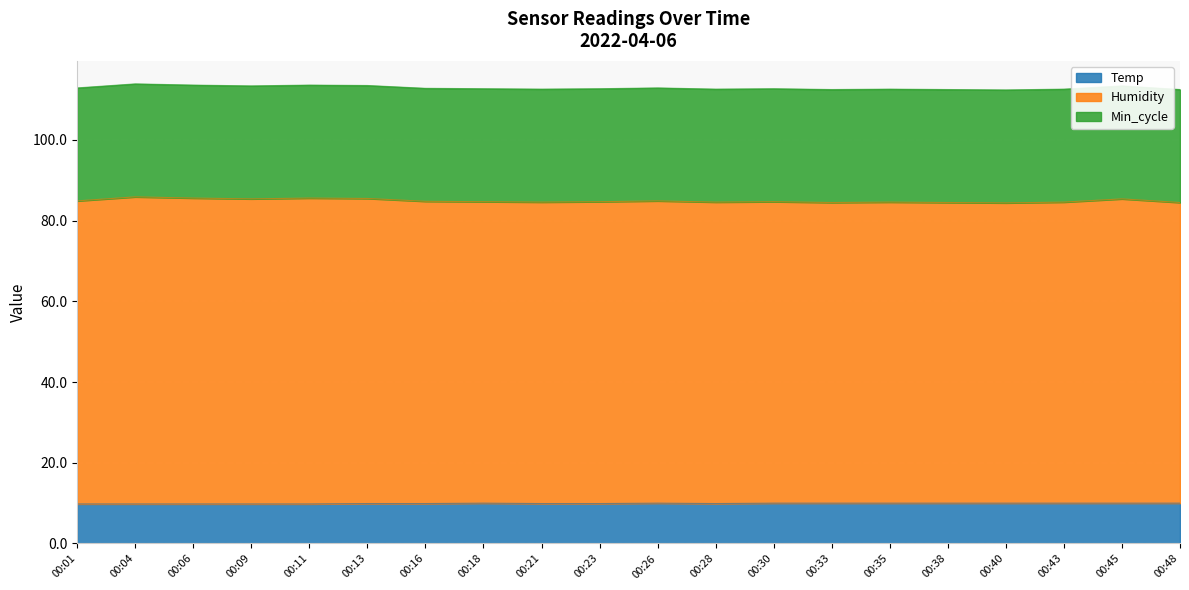

Which category has the highest value in the Humidity series?

00:04